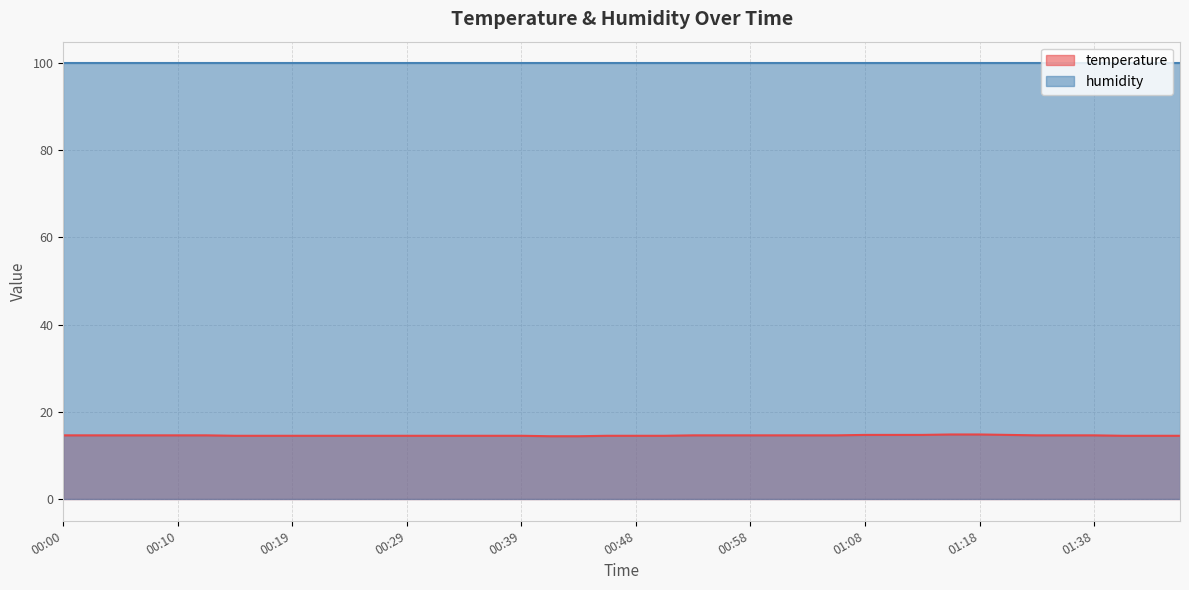

Is it true that the value at 00:31 is 14.5?

True